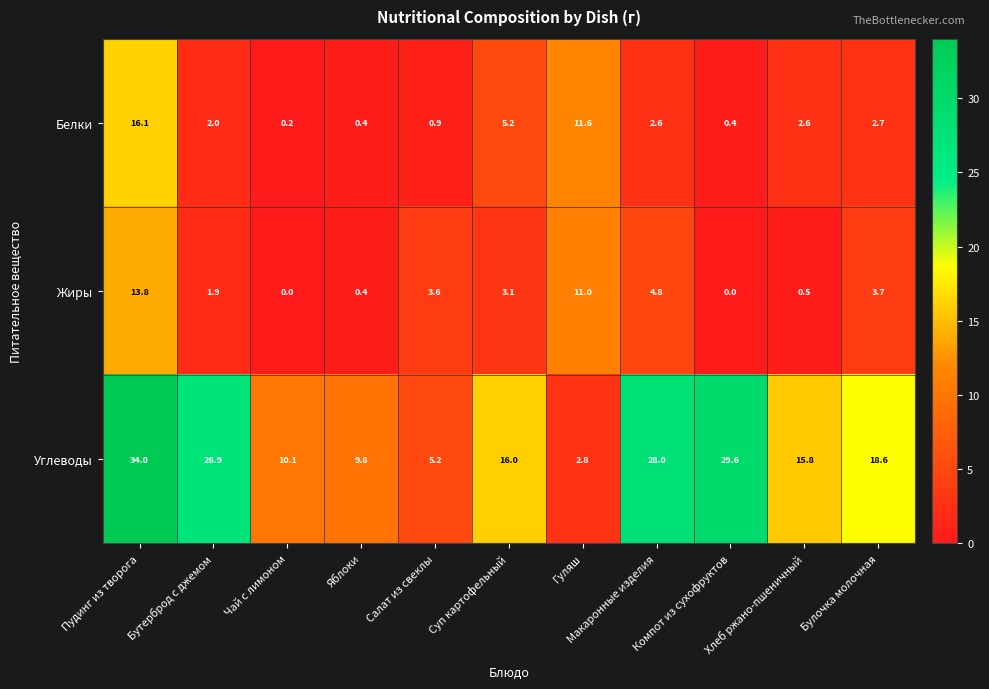

At which label does Углеводы reach its minimum?

Гуляш